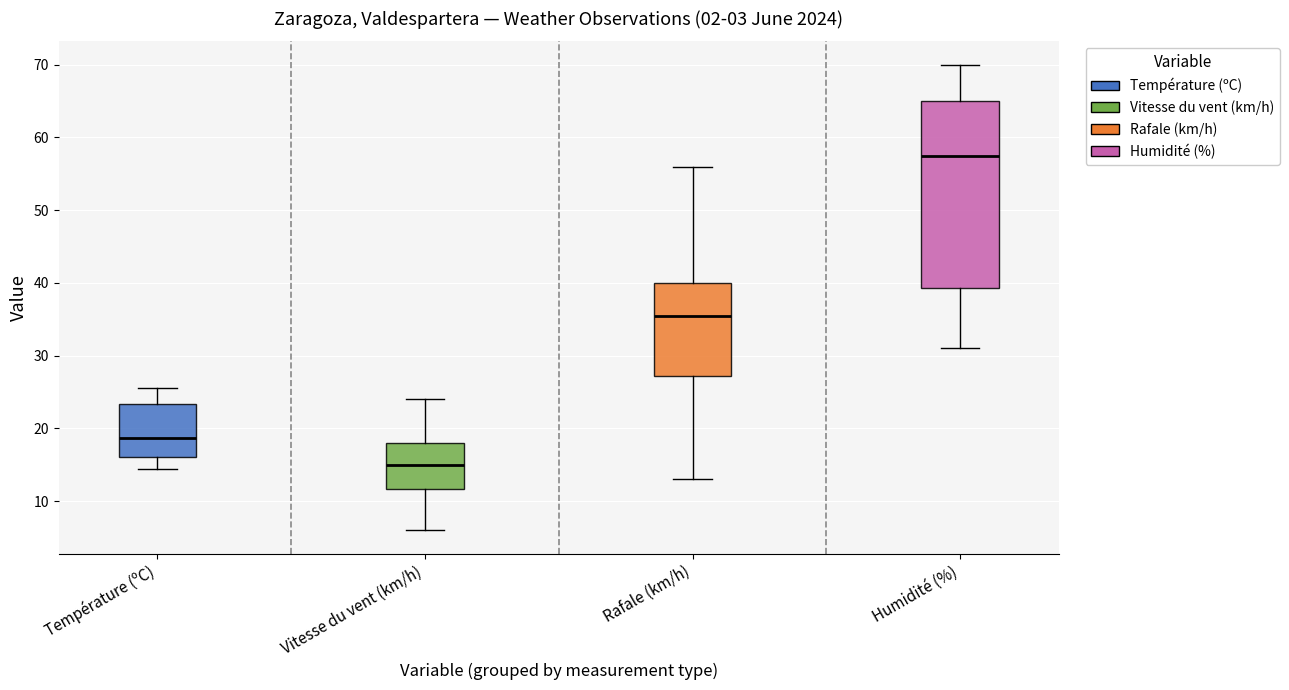

Comparing the boxes themselves (not the whiskers), which one is the tallest?

Humidité (%)